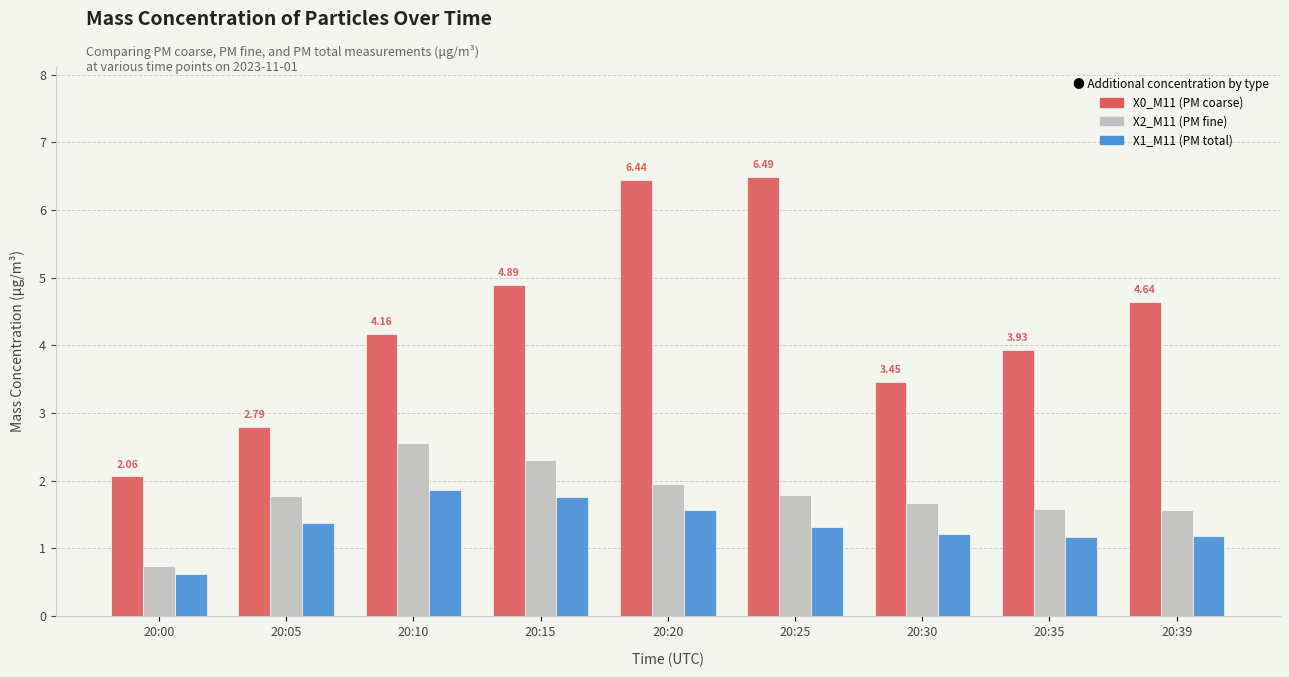

What is the minimum value shown in the chart?

0.6